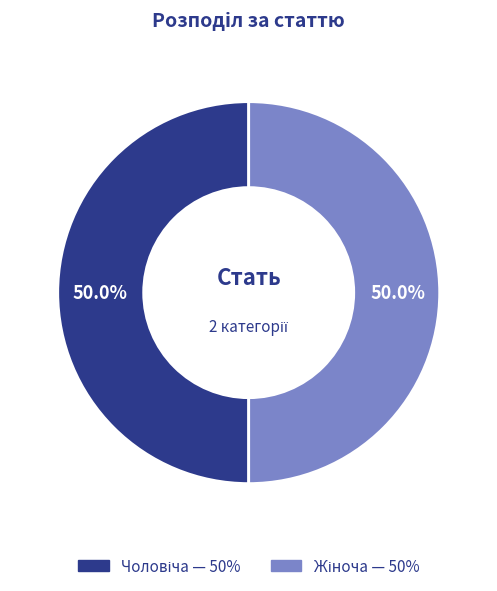

To the nearest percent, what is the average slice percentage?

50%